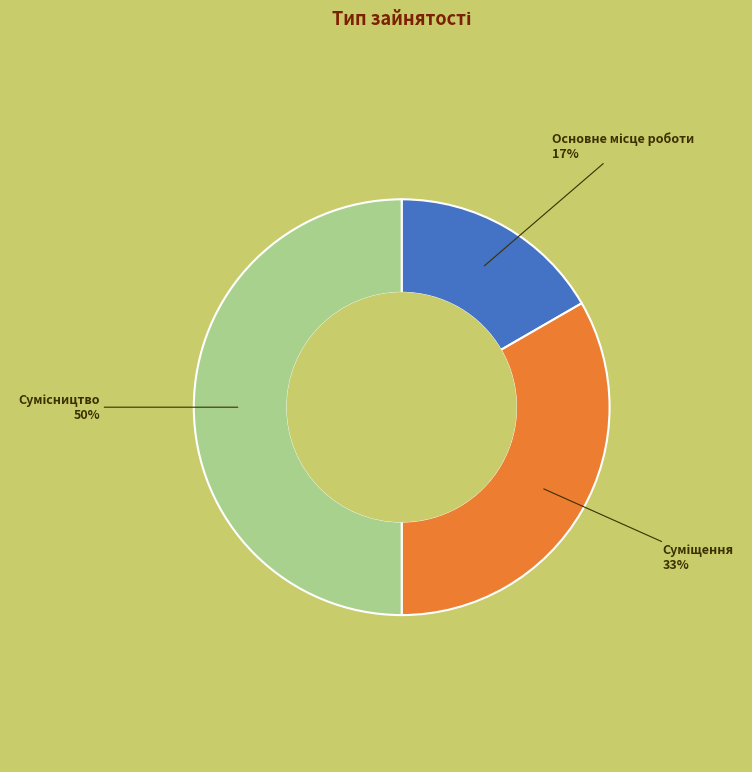

To the nearest percent, what is the average slice percentage?

33%